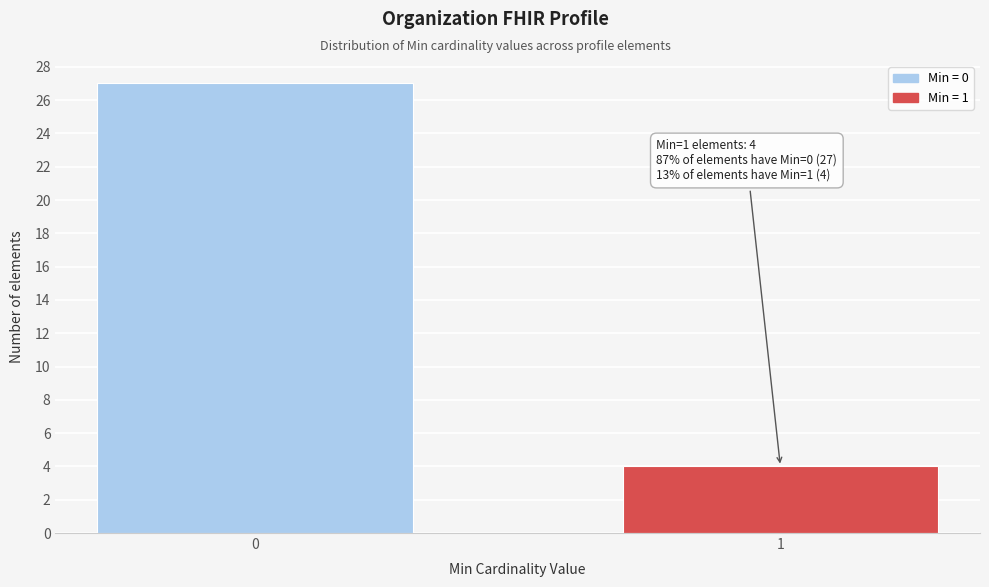

Reading right to left, what are all the values shown in this chart?

4	27